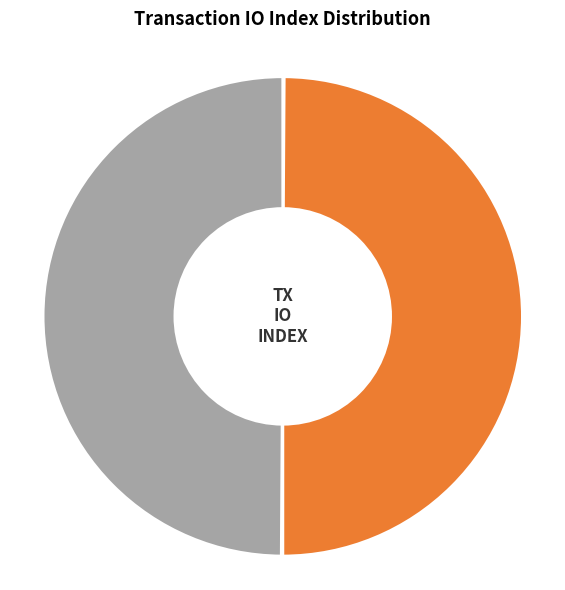

To the nearest percent, what is the average slice percentage?

25%